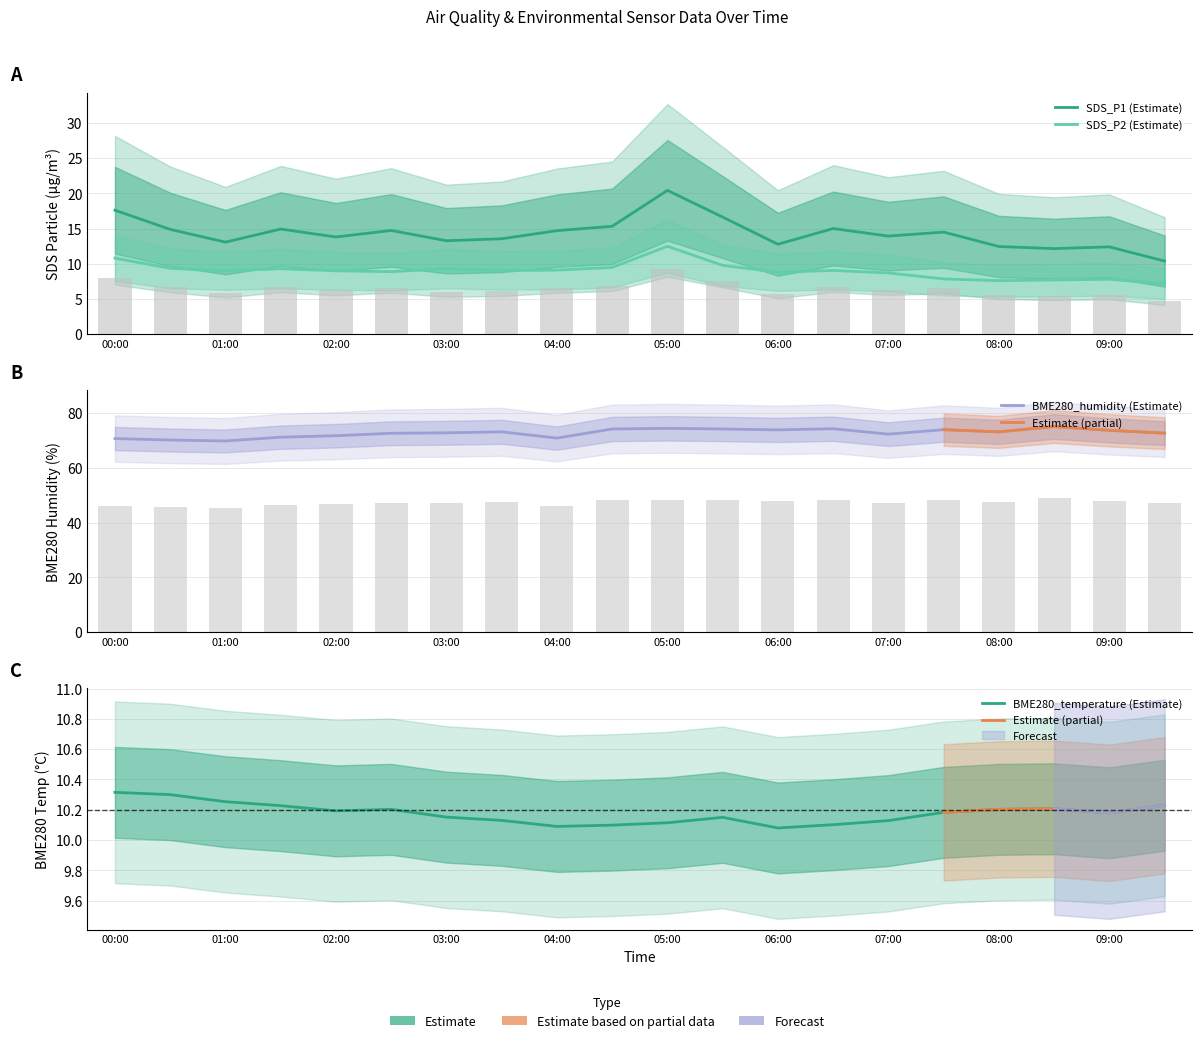

What is the difference between the maximum and minimum values in the SDS_P2 series?

5.3